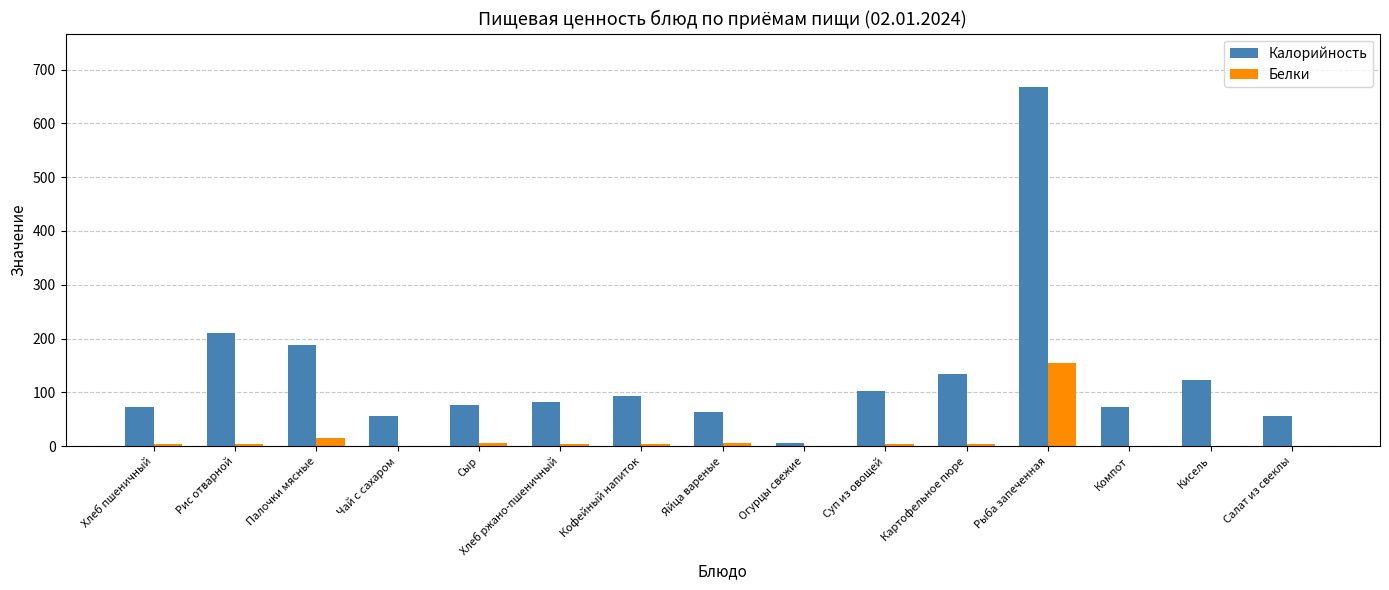

Count the number of categories in the chart.

15